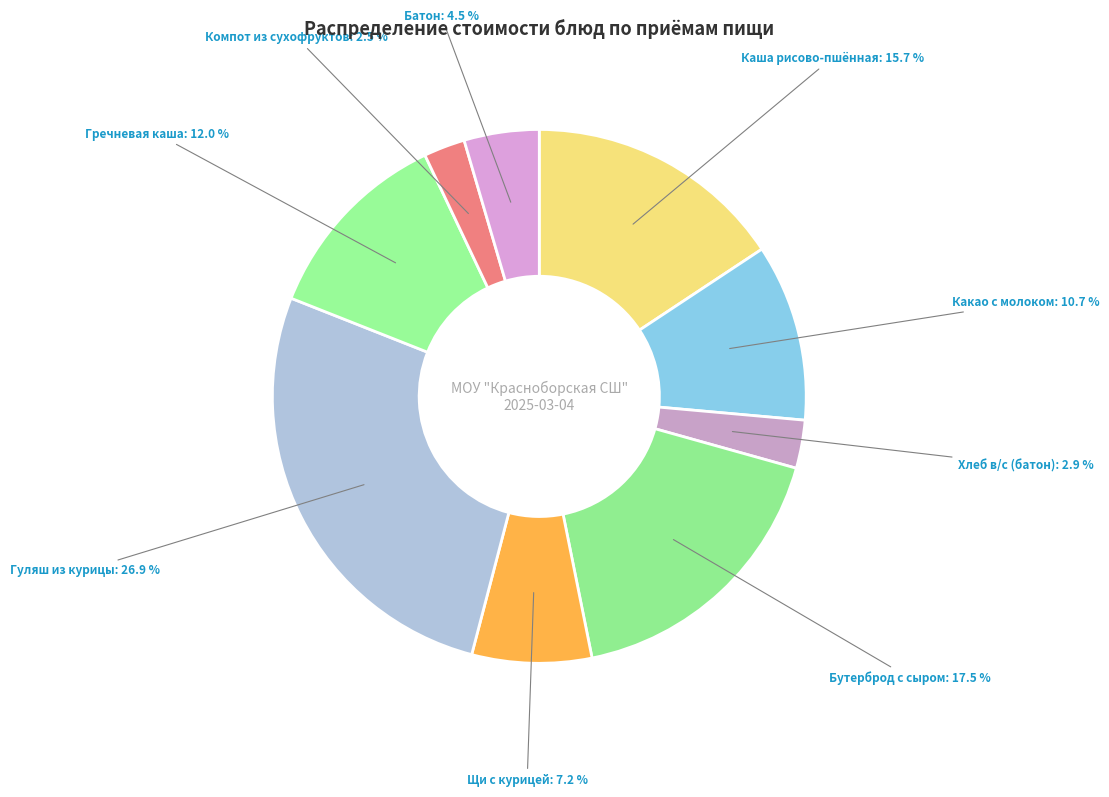

Count the number of slices in the pie.

9